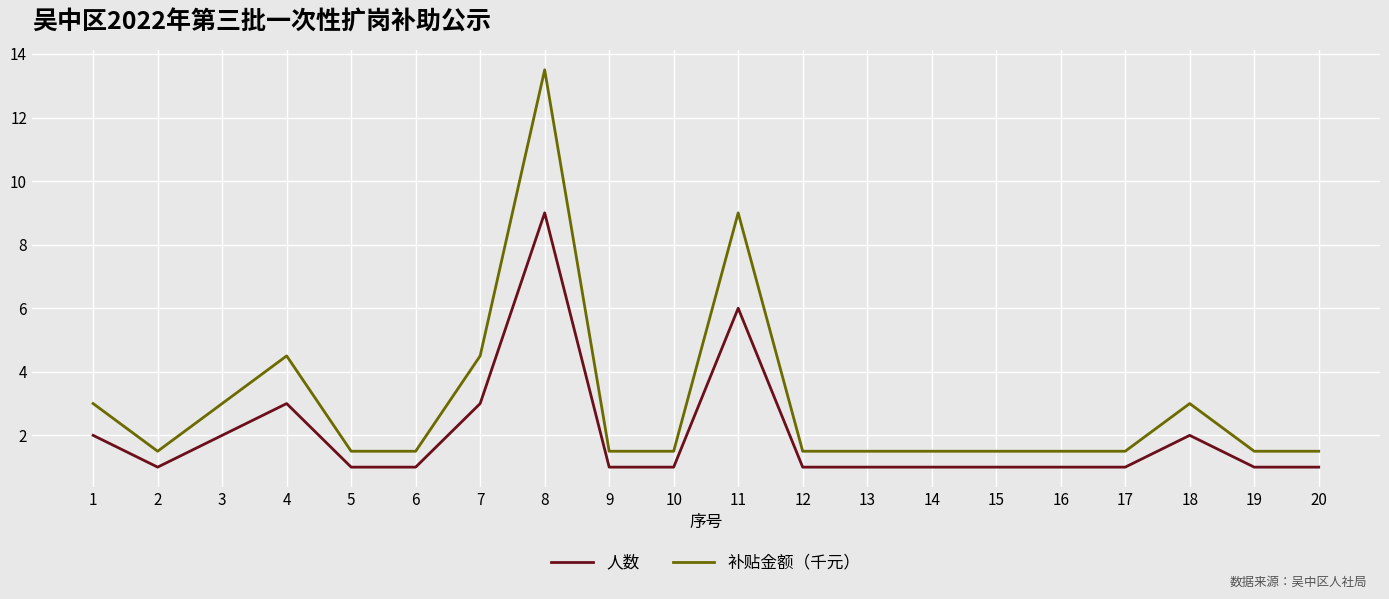

List the series in order of their peak value, lowest first.

人数, 补贴金额（千元）